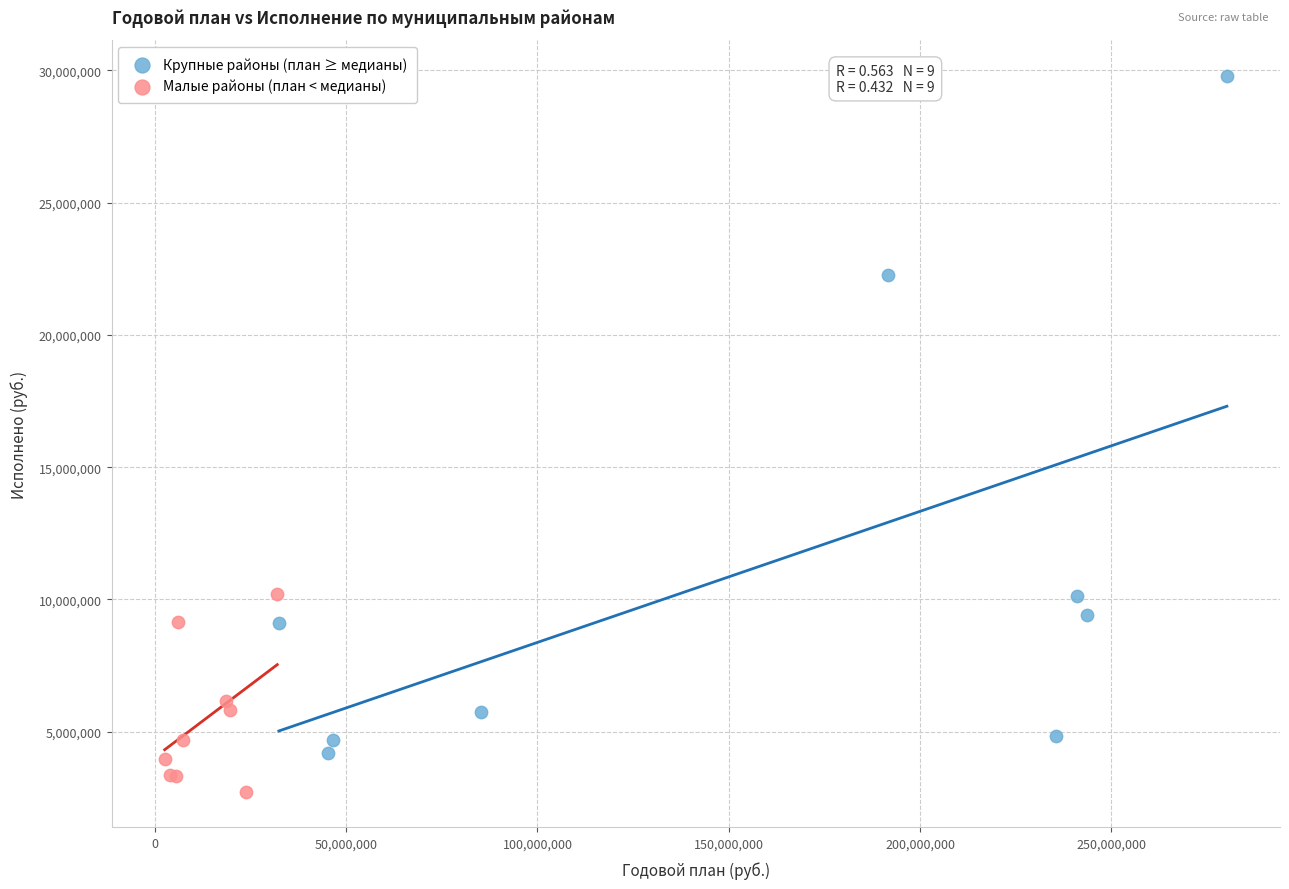

Which series has the largest Y range (max minus min)?

Крупные районы (план ≥ медианы)